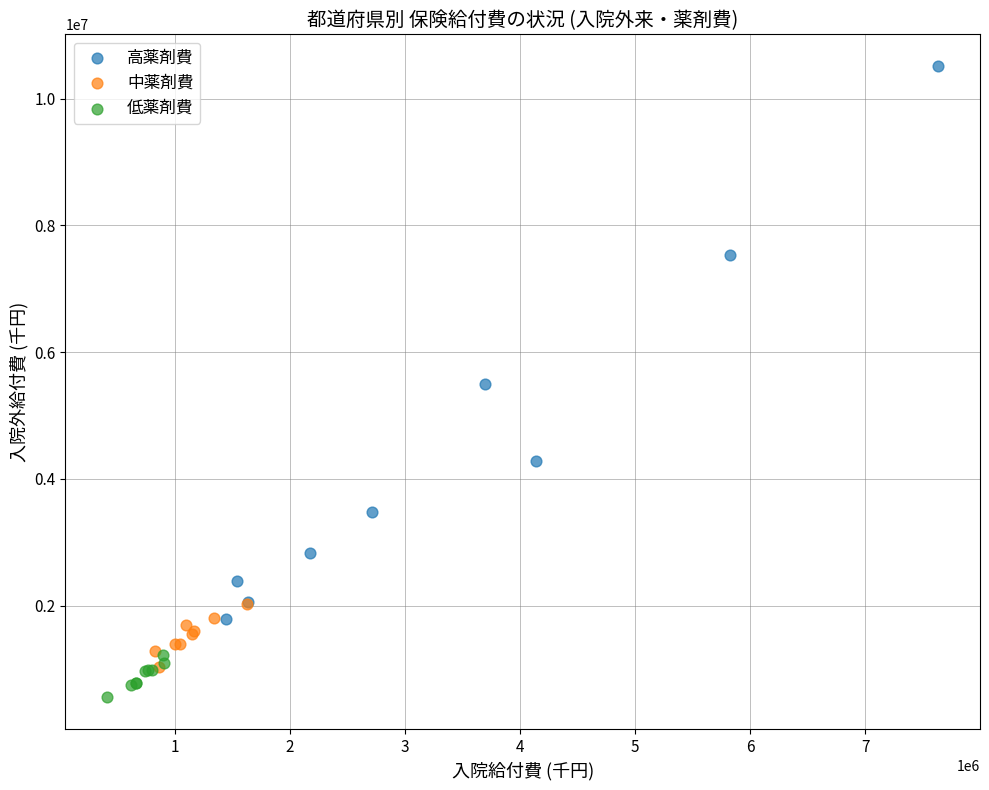

Which series has the largest Y range (max minus min)?

高薬剤費